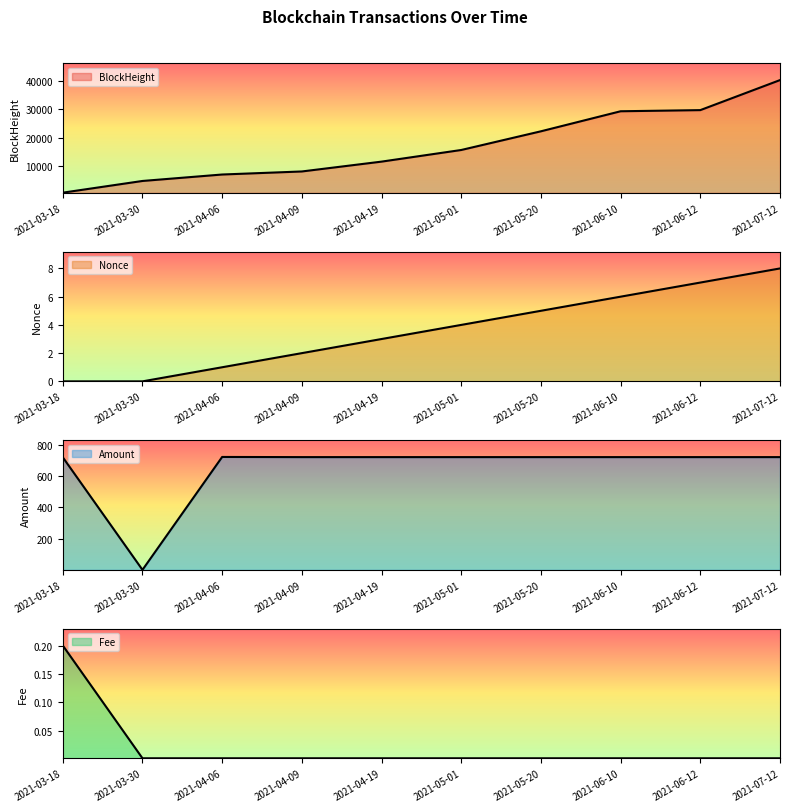

Reading left to right, transcribe all the data shown in this chart.

BlockHeight: 2021-03-18=477.0	2021-03-30=4620.0	2021-04-06=6907.0	2021-04-09=7985.0	2021-04-19=11471.0	2021-05-01=15591.0	2021-05-20=22210.0	2021-06-10=29308.0	2021-06-12=29711.0	2021-07-12=40346.0
Nonce: 2021-03-18=0.0	2021-03-30=0.0	2021-04-06=1.0	2021-04-09=2.0	2021-04-19=3.0	2021-05-01=4.0	2021-05-20=5.0	2021-06-10=6.0	2021-06-12=7.0	2021-07-12=8.0
Amount: 2021-03-18=719.0	2021-03-30=1.0	2021-04-06=721.0	2021-04-09=720.0	2021-04-19=720.0	2021-05-01=720.0	2021-05-20=720.0	2021-06-10=720.0	2021-06-12=720.0	2021-07-12=720.0
Fee: 2021-03-18=0.2	2021-03-30=0.0	2021-04-06=0.0	2021-04-09=0.0	2021-04-19=0.0	2021-05-01=0.0	2021-05-20=0.0	2021-06-10=0.0	2021-06-12=0.0	2021-07-12=0.0